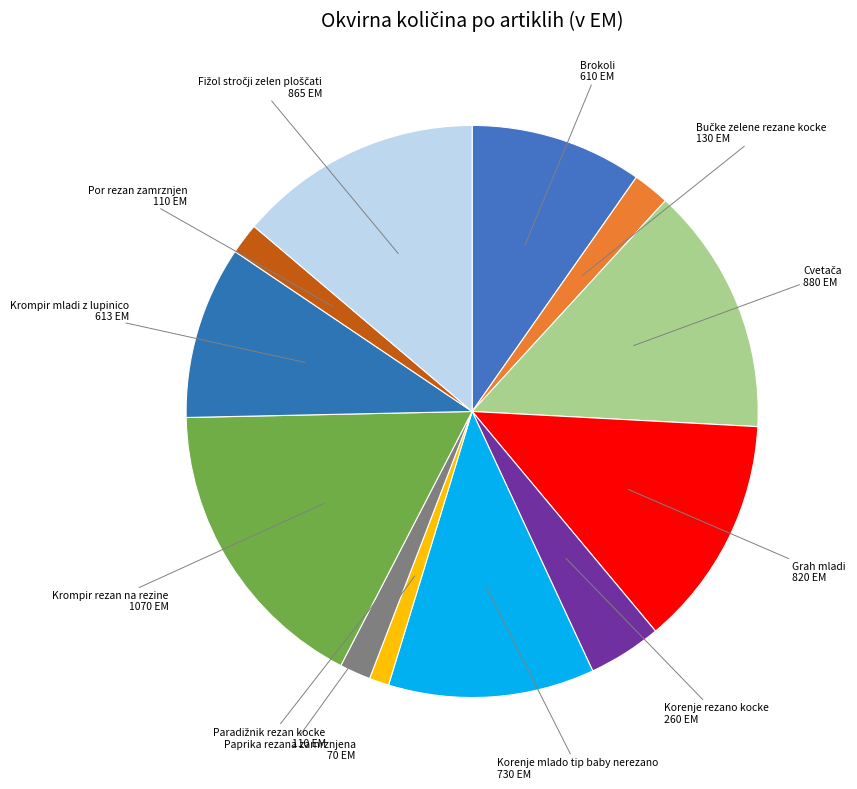

Count the number of slices in the pie.

12